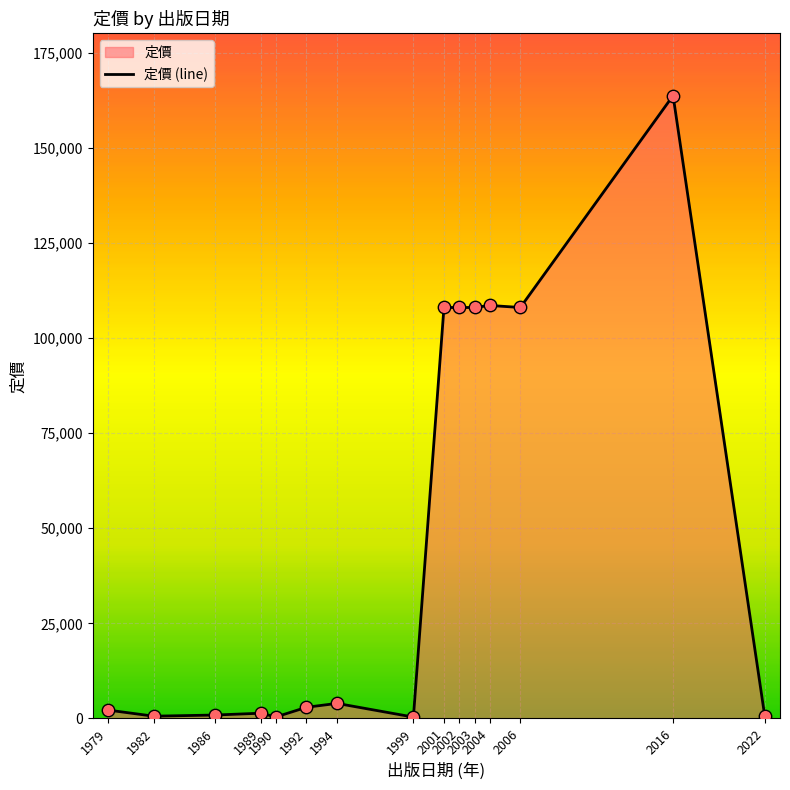

Which has a higher value, 1989 or 2002?

2002